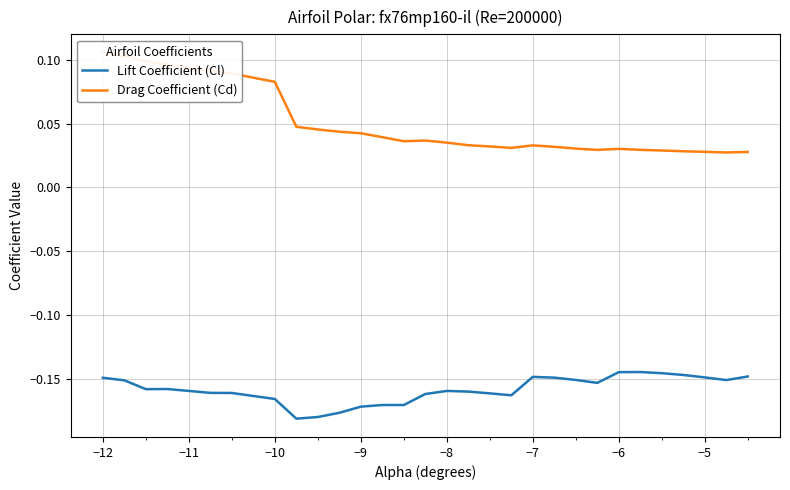

In Drag Coefficient (Cd), how many points are lower than both neighbors (excluding endpoints)?

4